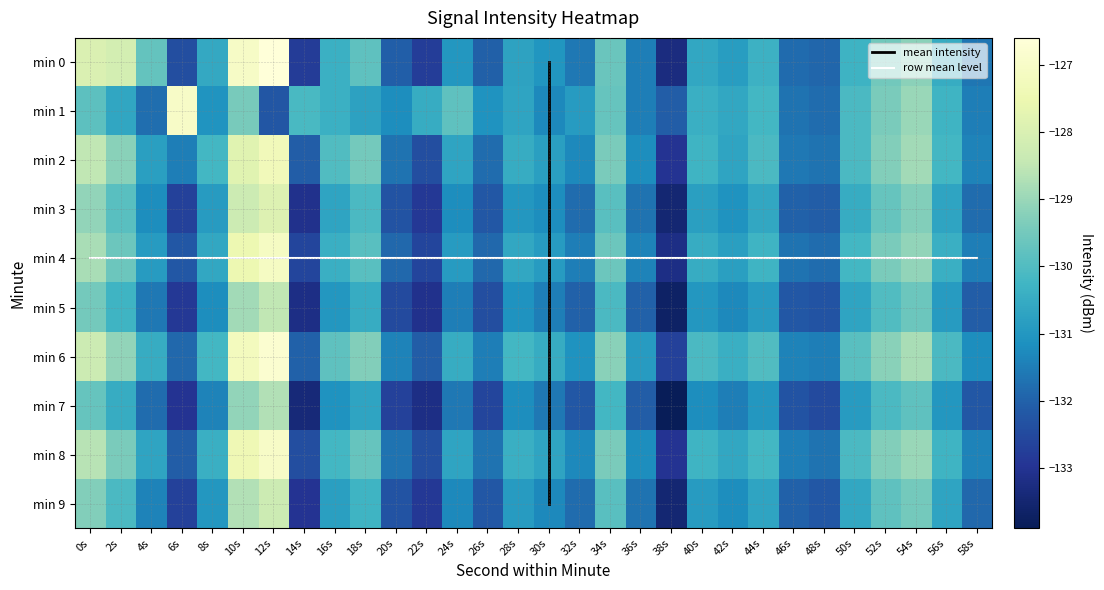

Where does the 1 series first go above -130?

0s